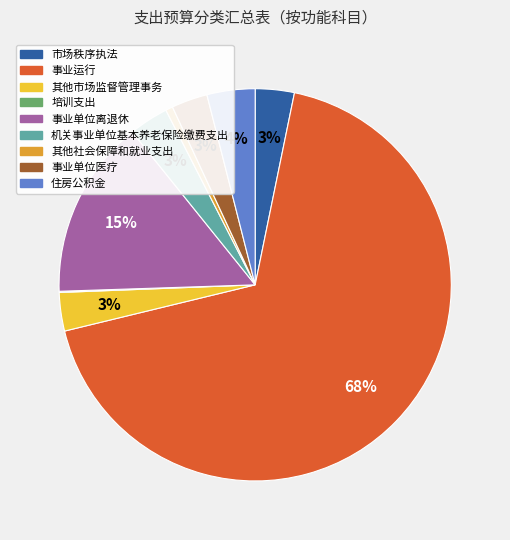

Combined, do 住房公积金 and 市场秩序执法 account for over 50%?

No